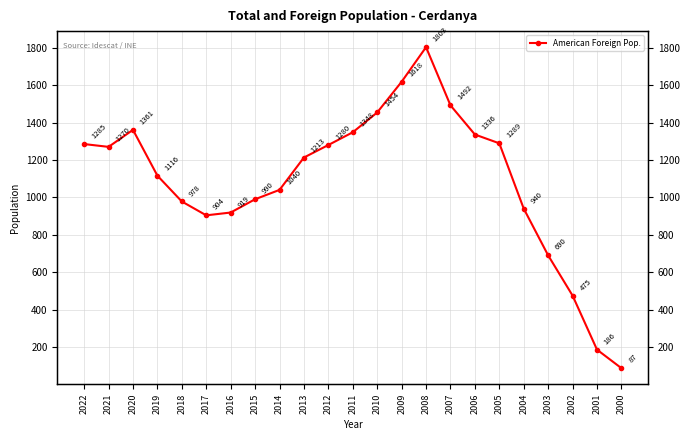

What is the ratio of the value at 2017 to the value at 2001?

4.9